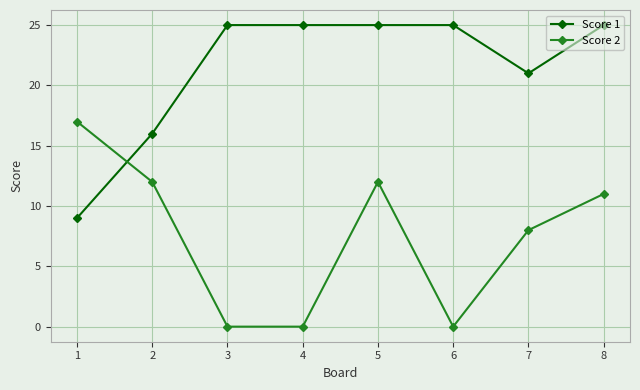

How many lines are shown in the chart?

2